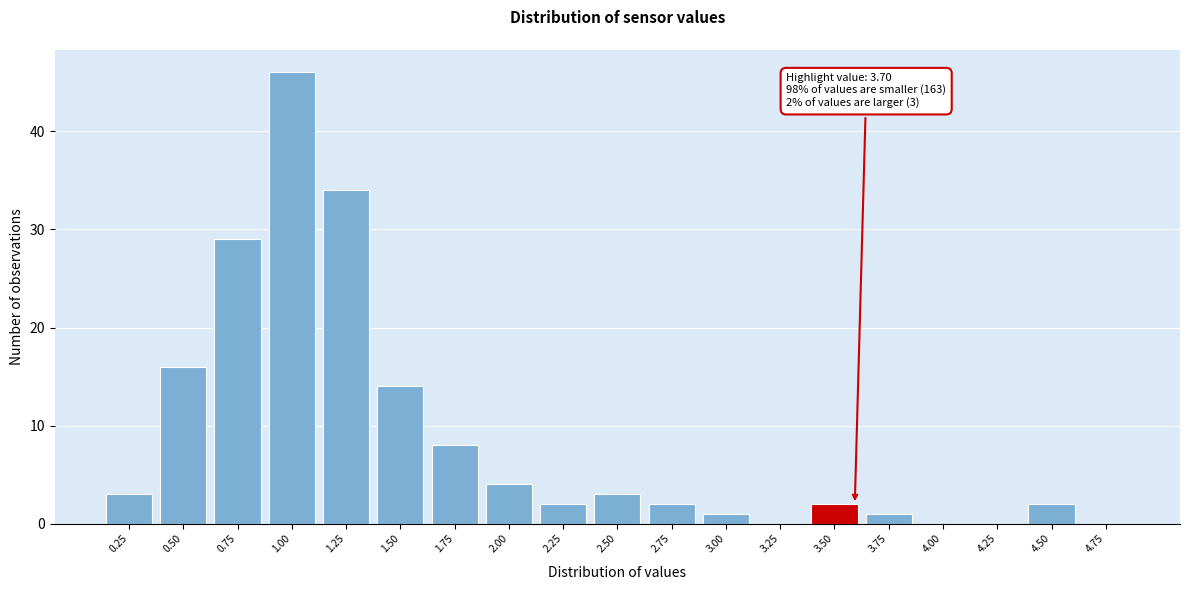

Reading left to right, list all the values displayed in this chart.

0.25=3	0.50=16	0.75=29	1.00=46	1.25=34	1.50=14	1.75=8	2.00=4	2.25=2	2.50=3	2.75=2	3.00=1	3.25=0	3.50=2	3.75=1	4.00=0	4.25=0	4.50=2	4.75=0